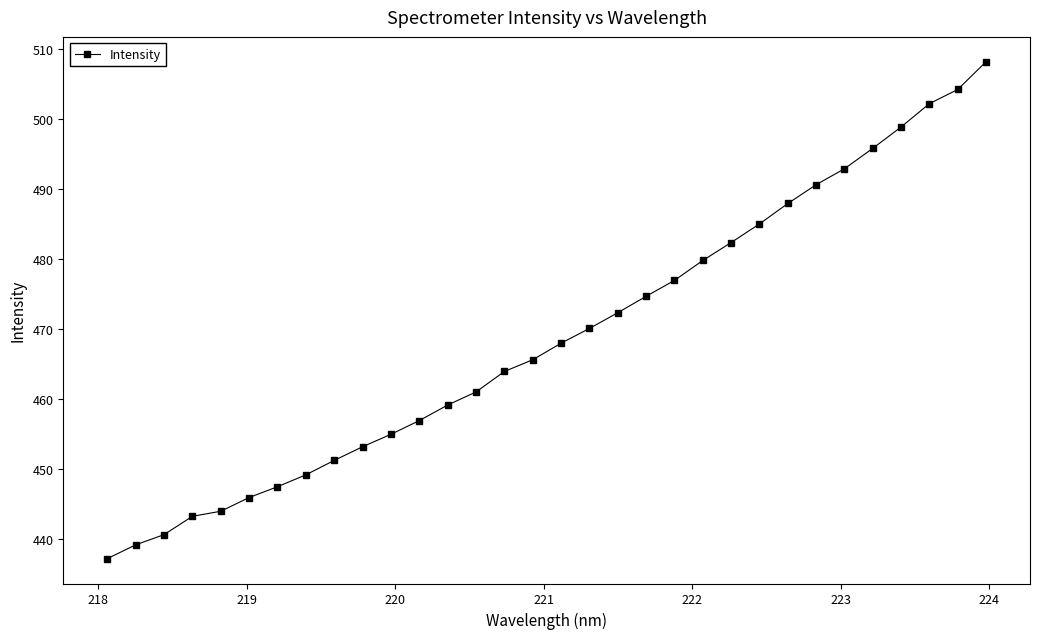

How many categories are shown in the chart?

32